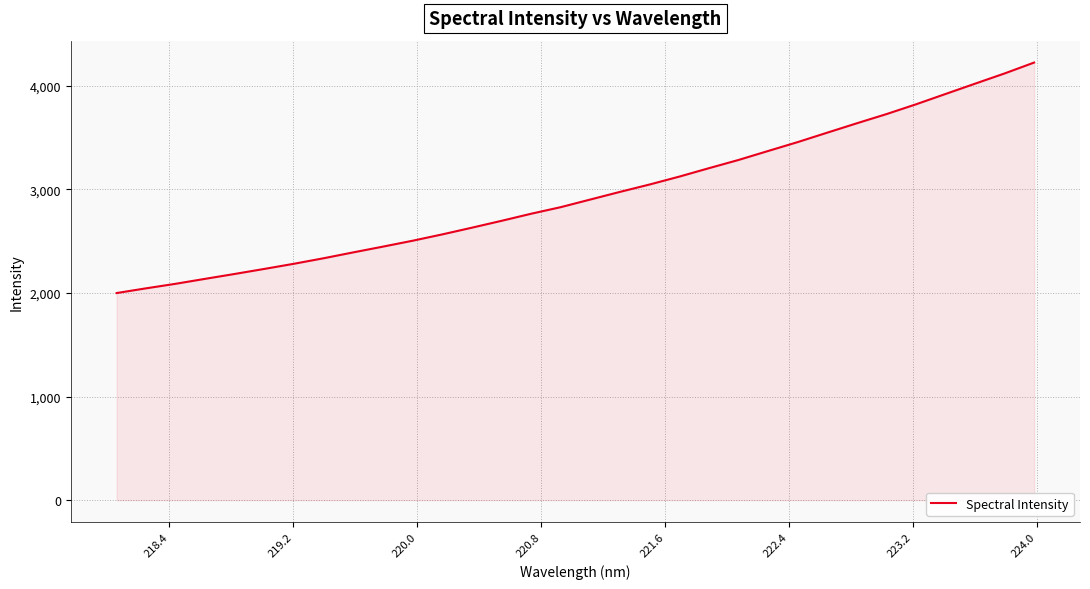

What is the minimum value shown in the chart?

1999.4